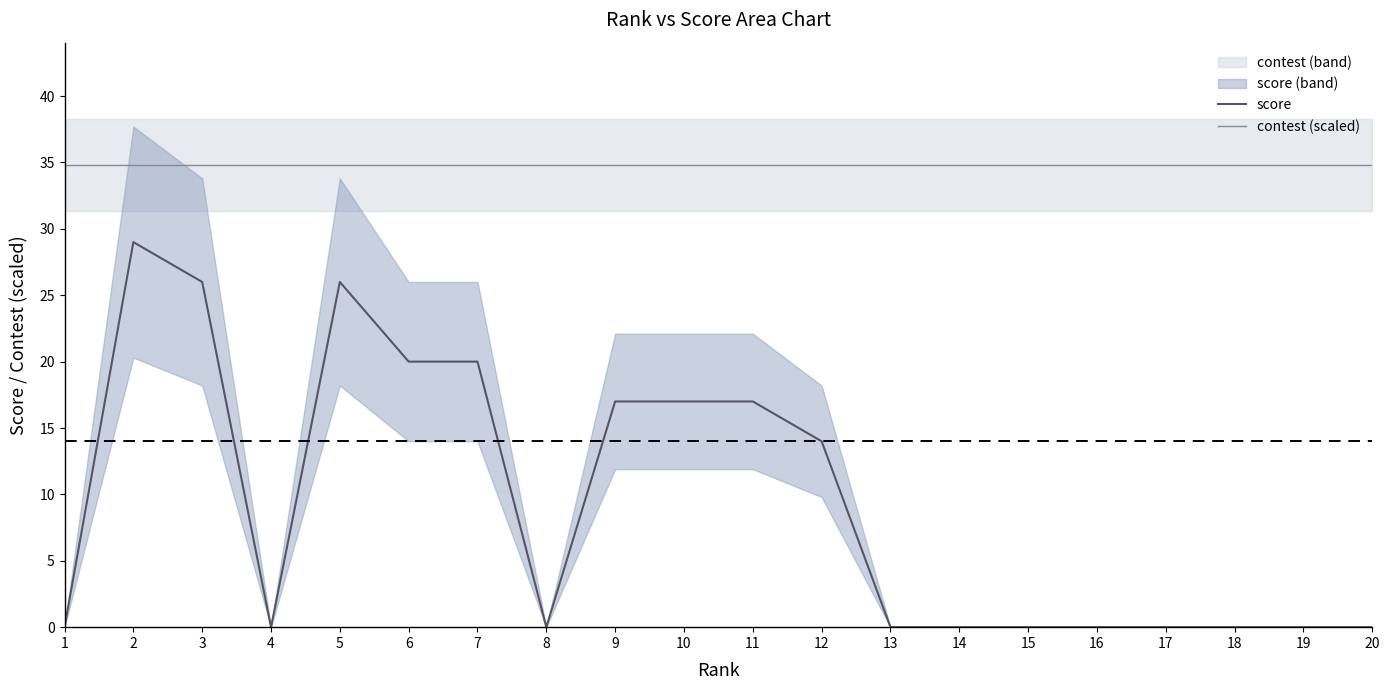

How many lines are shown in the chart?

2